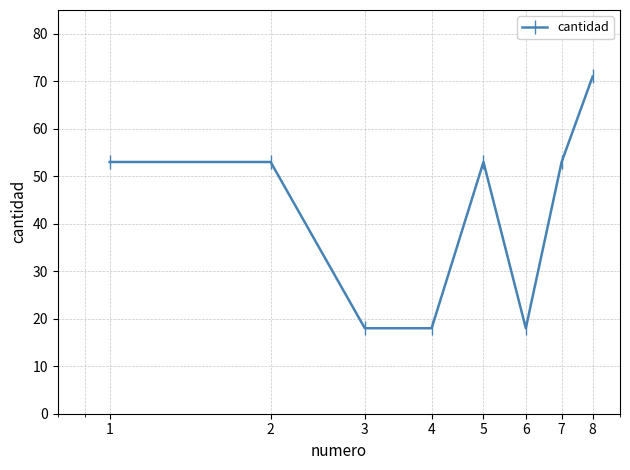

True or false: the data has more than 0 interior local peaks.

True